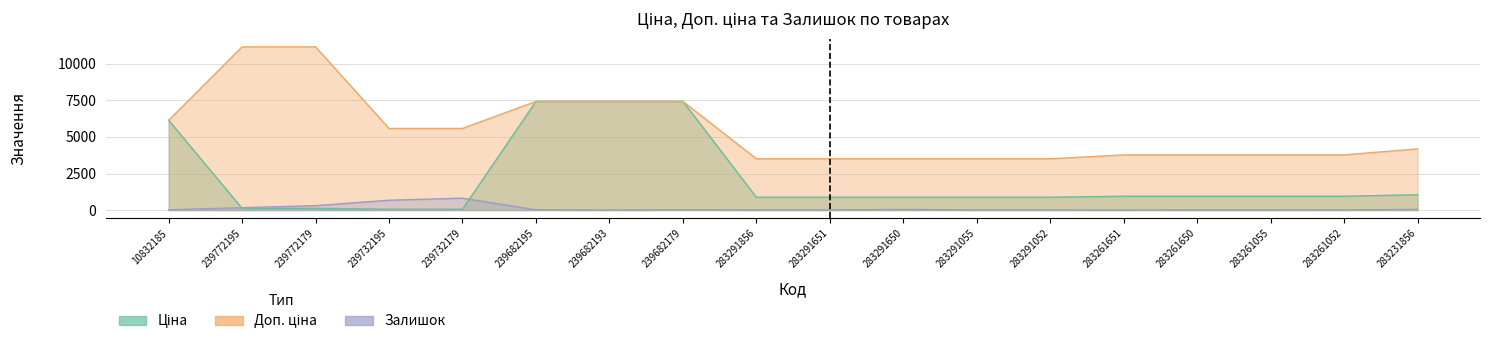

Which series has the largest range (max minus min)?

Доп. ціна